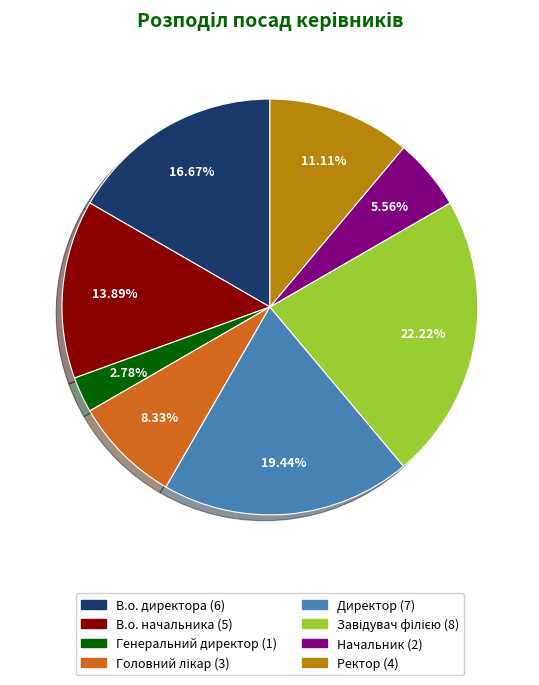

To the nearest percent, what is the difference between the largest and smallest slice percentages?

19%